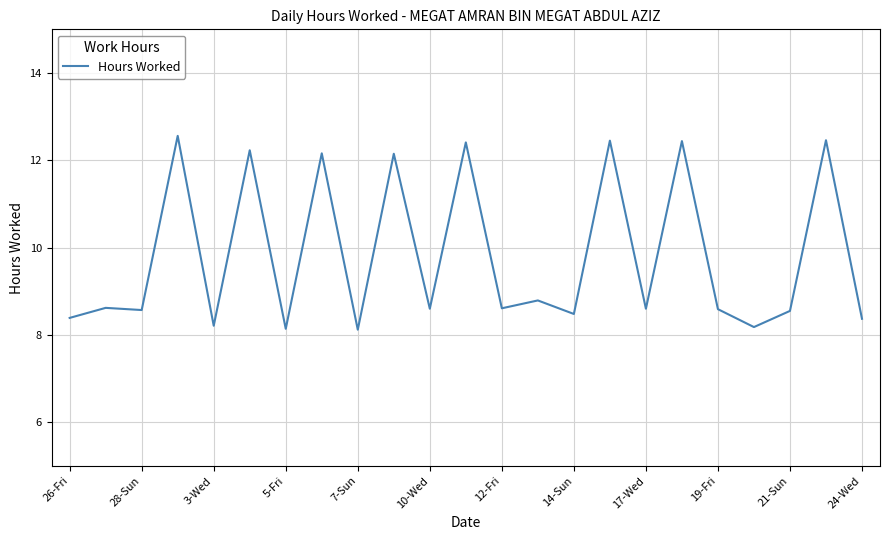

What is the greatest value displayed?

12.6